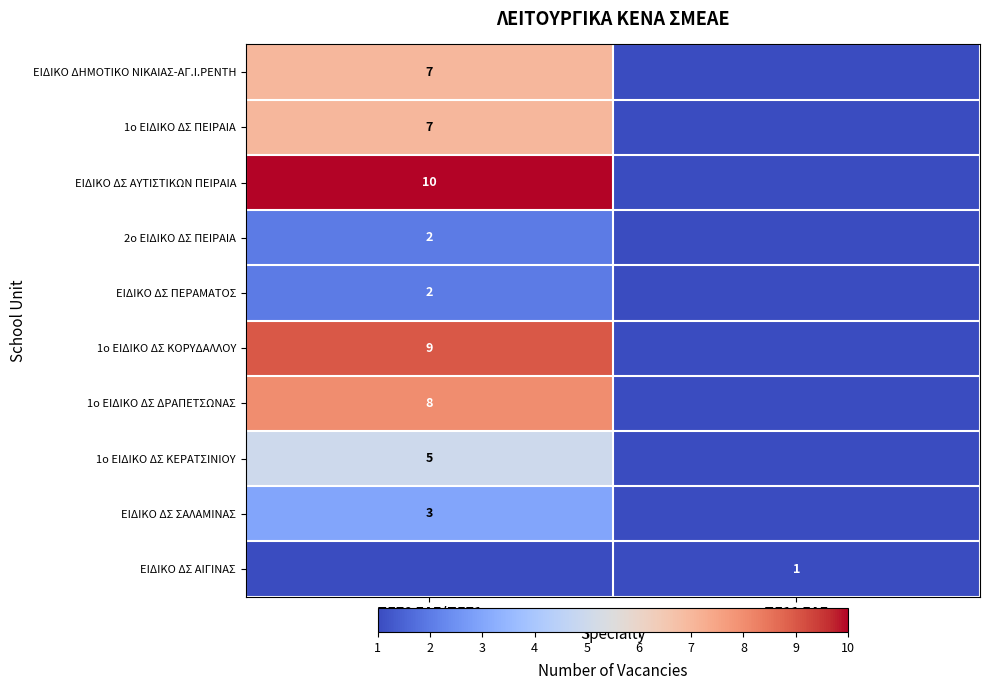

The value of 1ο ΕΙΔΙΚΟ ΔΣ ΠΕΙΡΑΙΑ at ΠΕ70 ΕΑΕ/ΠΕ71 is 7. True or false?

True